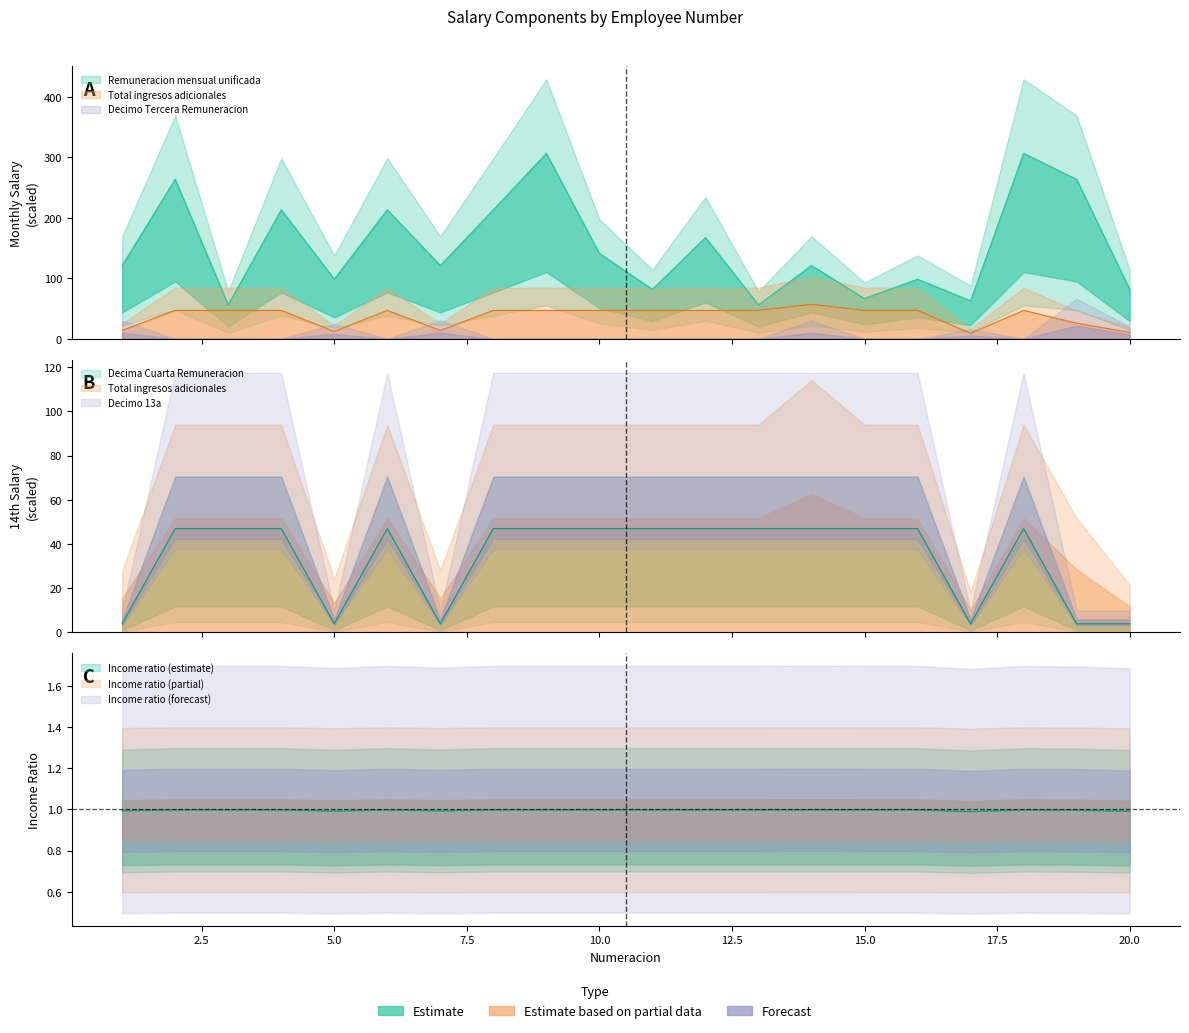

How many distinct data groups are displayed?

3